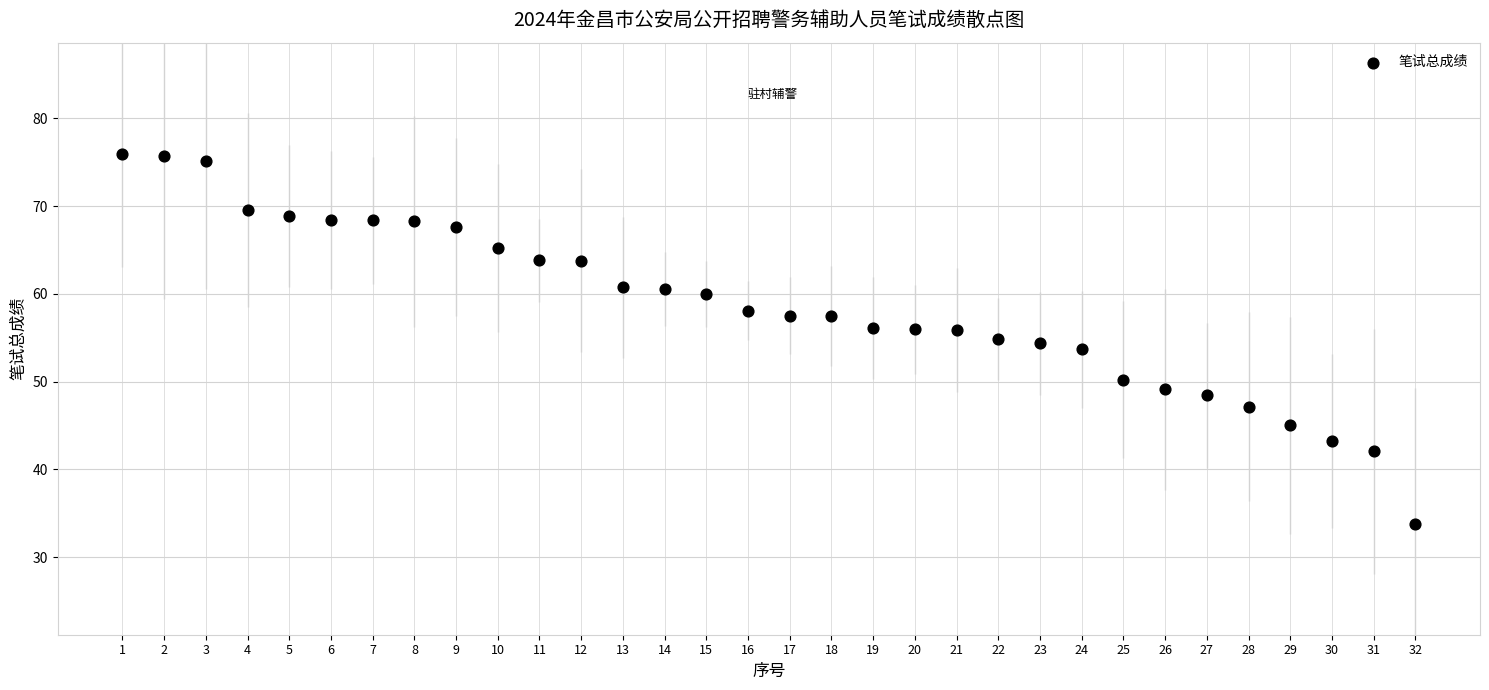

What is the range of Y values (max minus min)?

42.2